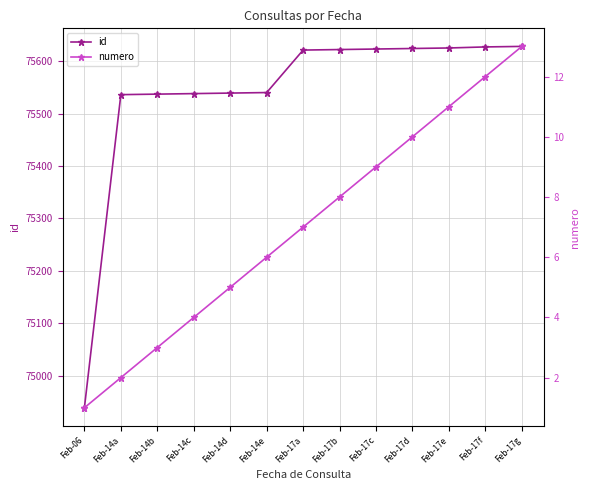

What is the difference between the maximum and second lowest values in the numero series?

11